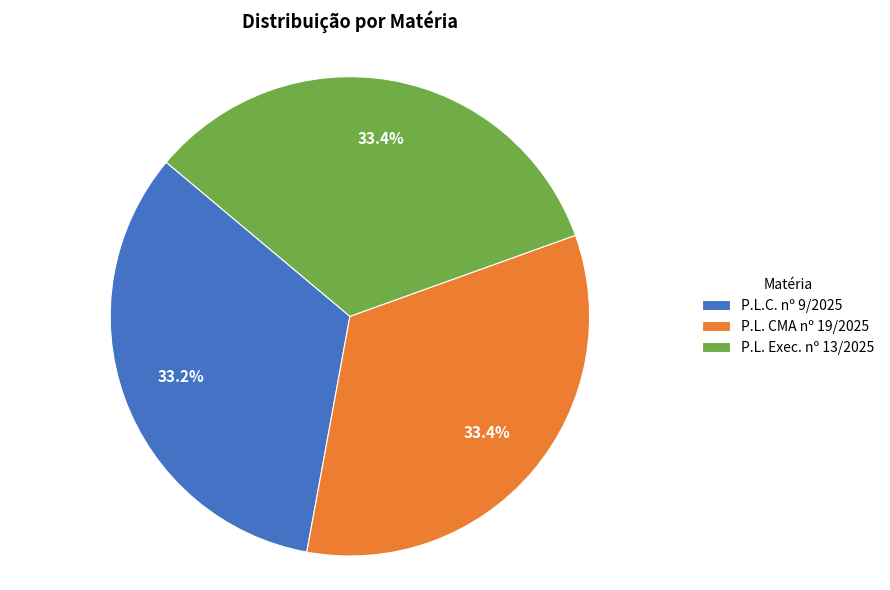

What is the ratio of the value at P.L. CMA nº 19/2025 to the value at P.L.C. nº 9/2025?

1.0